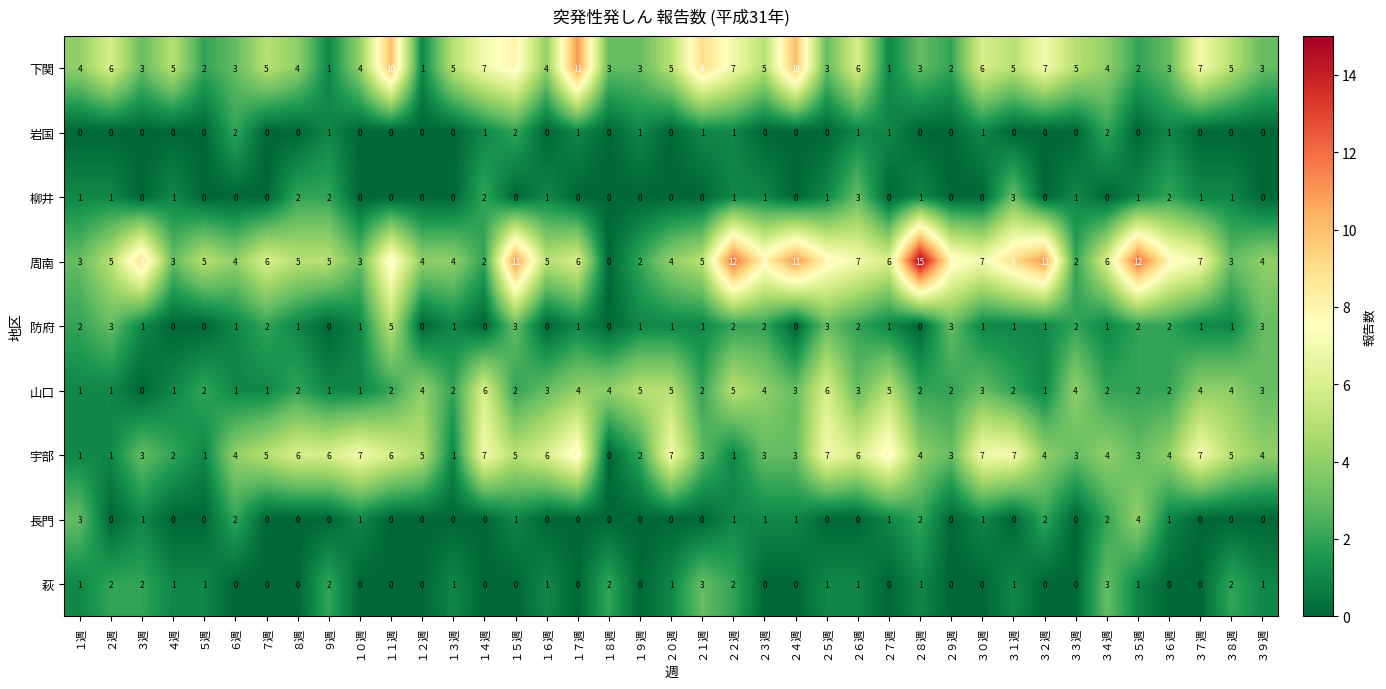

What is the difference between the maximum and second lowest values in the 山口 series?

5